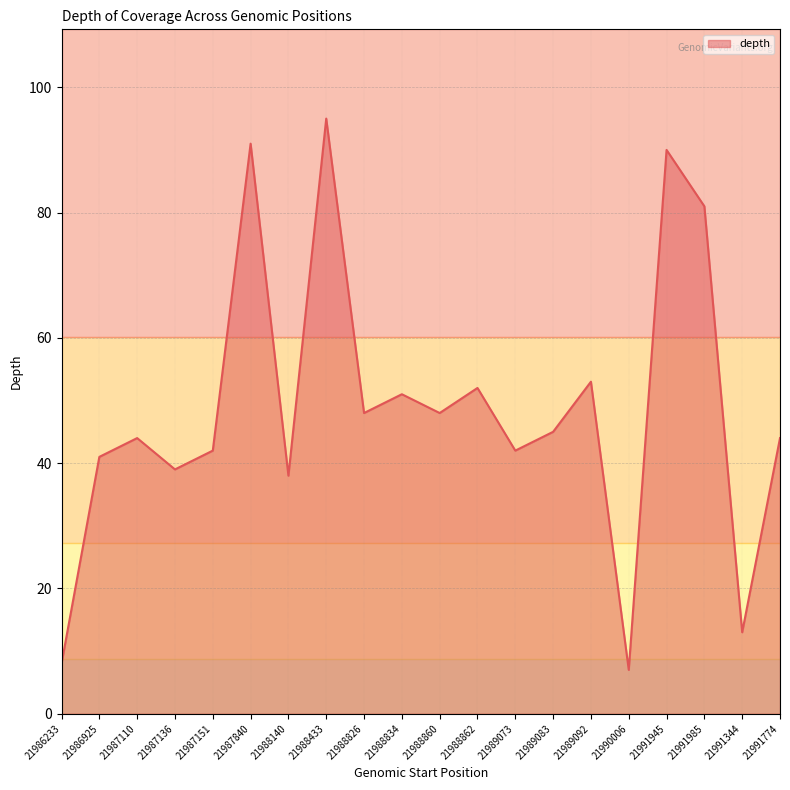

True or false: the data has more than 1 interior local peaks.

True